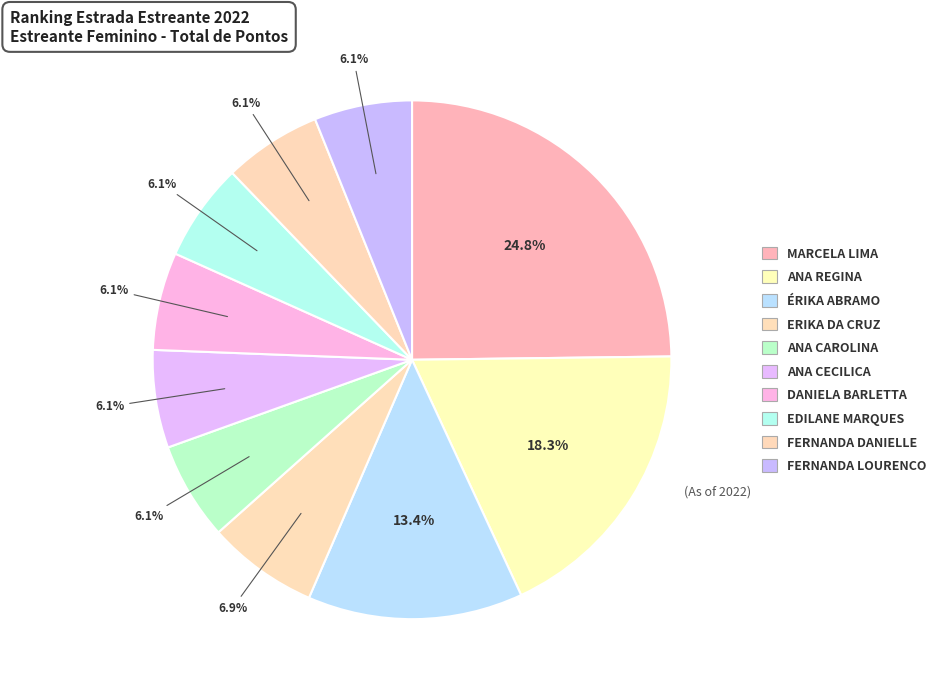

How many slices are in this pie chart?

10